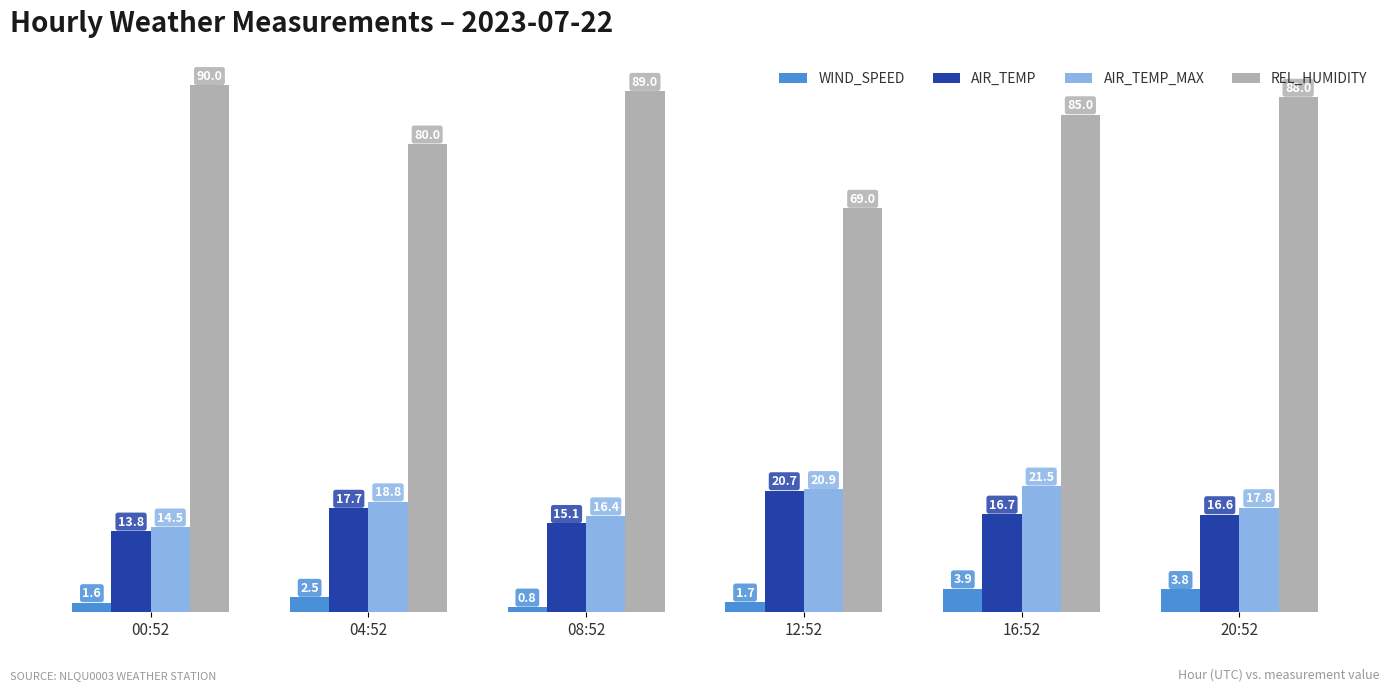

The AIR_TEMP_MAX series shows 16.4 at 08:52. True or false?

True